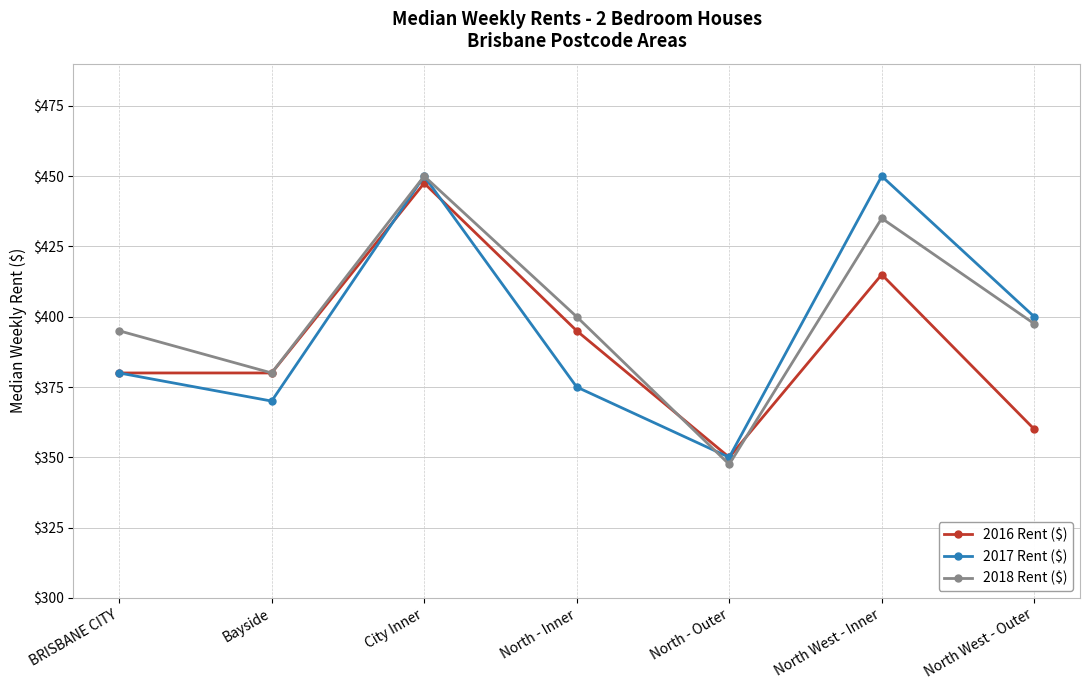

True or false: 2018 Rent ($) has more than 1 points higher than both neighbors.

True